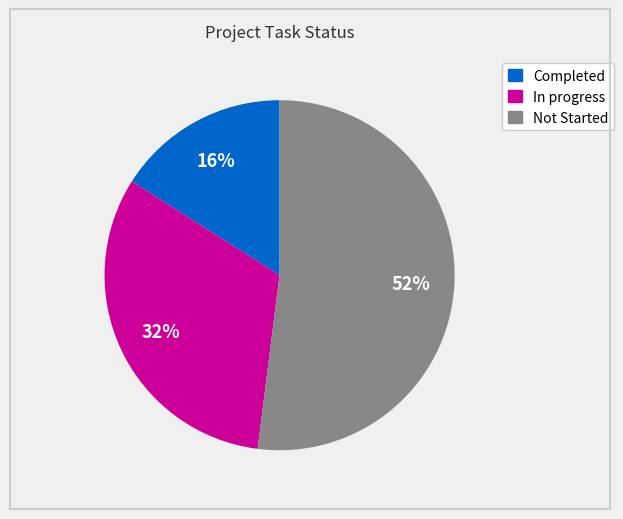

To the nearest percent, what is the difference between the largest and smallest slice percentages?

36%